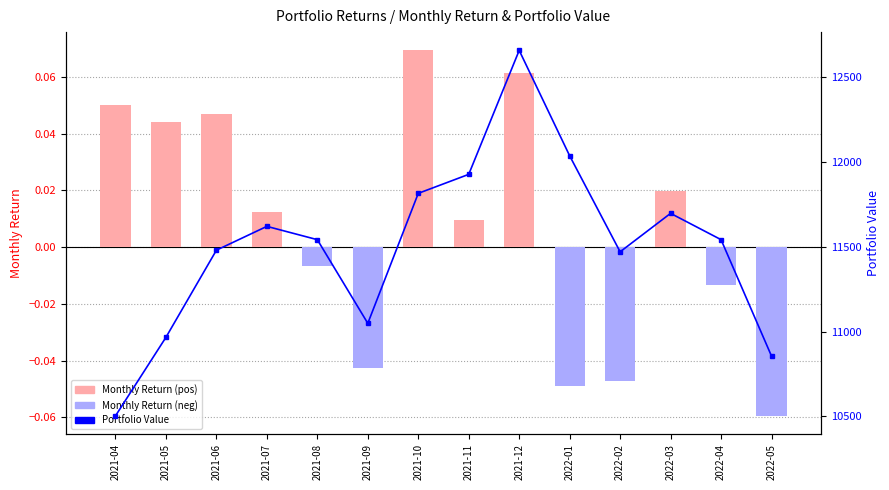

Reading left to right, list all the values displayed in this chart.

Monthly Return: 0.1	0.0	0.0	0.0	-0.0	-0.0	0.1	0.0	0.1	-0.0	-0.0	0.0	-0.0	-0.1
Portfolio Value: 10502.9	10966.5	11480.4	11621.0	11542.5	11049.0	11815.8	11927.9	12659.3	12037.3	11470.9	11697.8	11542.6	10855.6